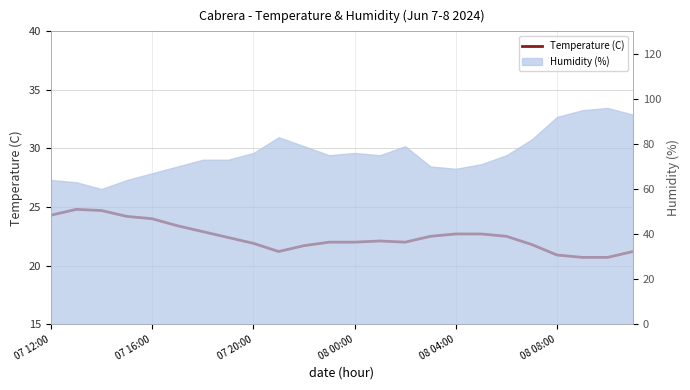

Between 13 and 16, which is larger?

16